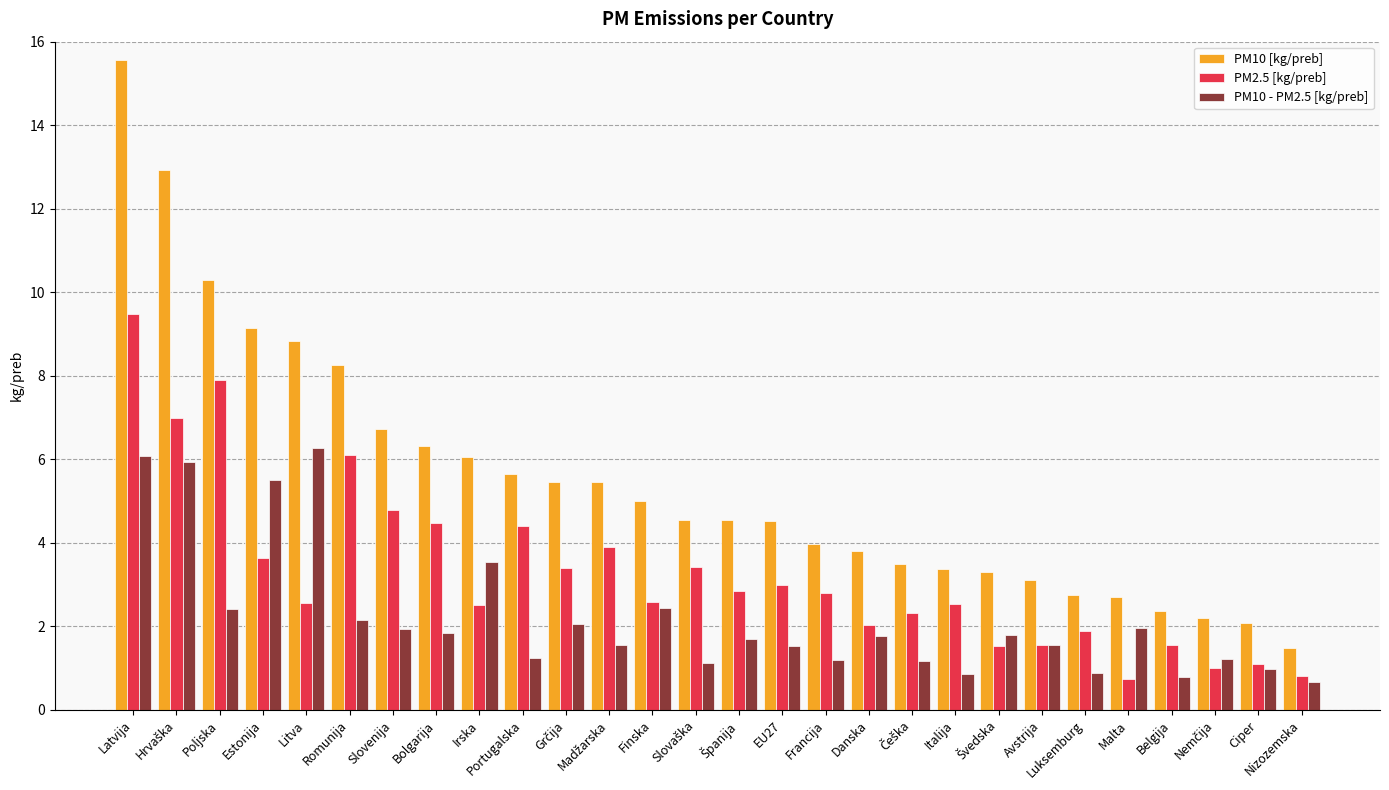

What is the label of the 4th bar from the right?

Belgija